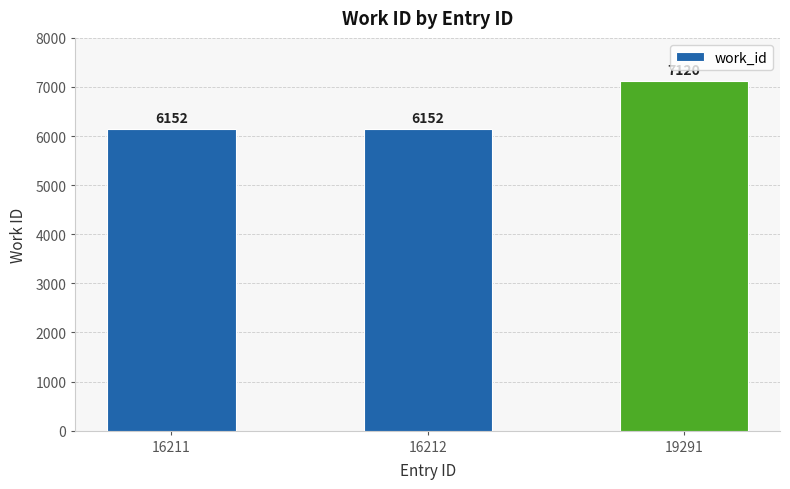

What is the value of the 3rd bar from the left?

7120